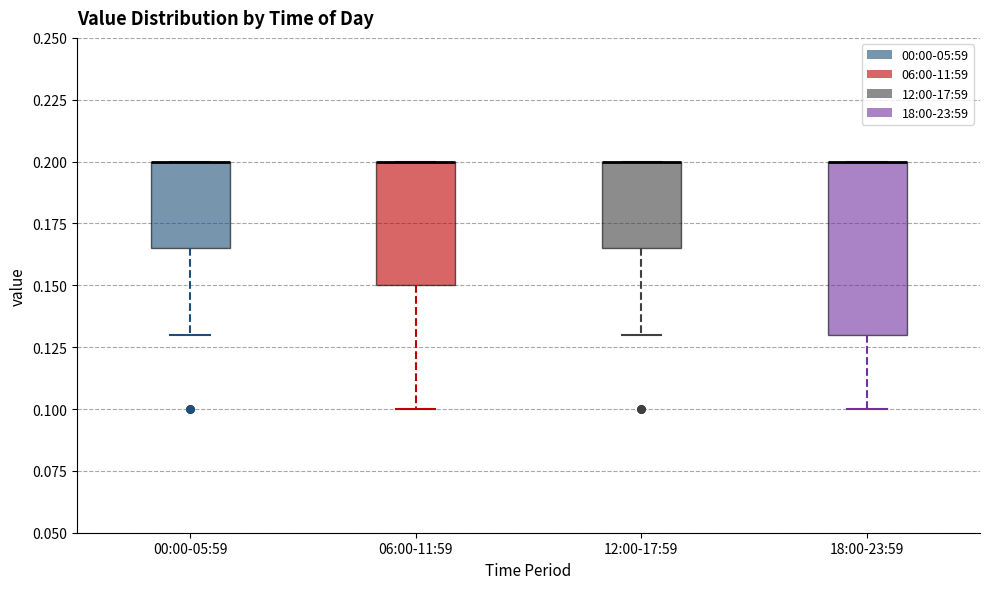

Which box is the tallest, from its lower edge to its upper edge?

18:00-23:59